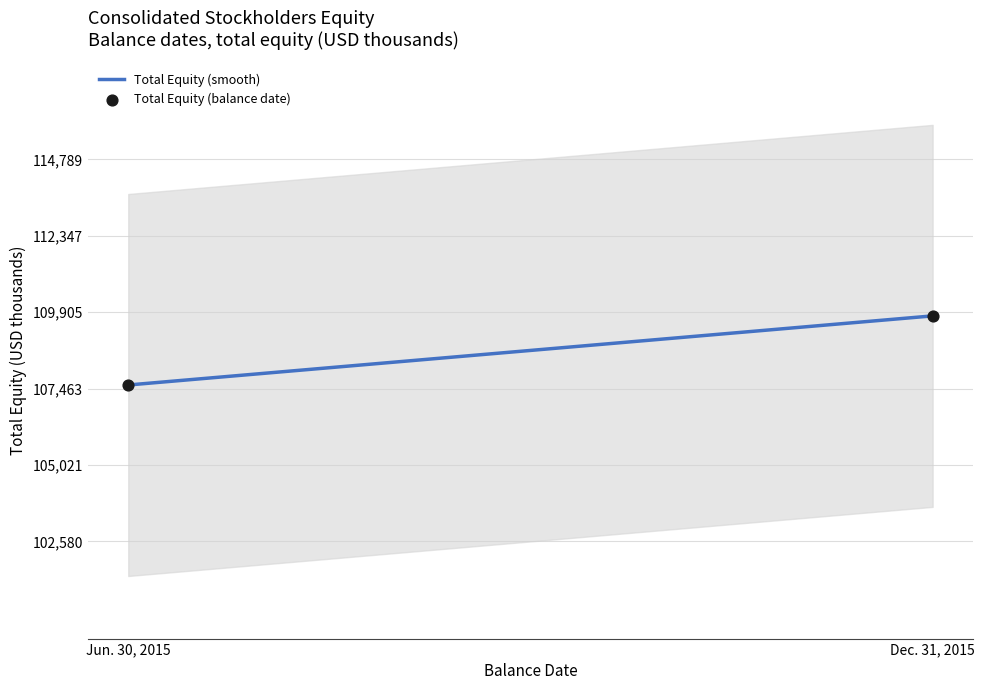

What is the change in value from Jun. 30, 2015 to Dec. 31, 2015?

+2209